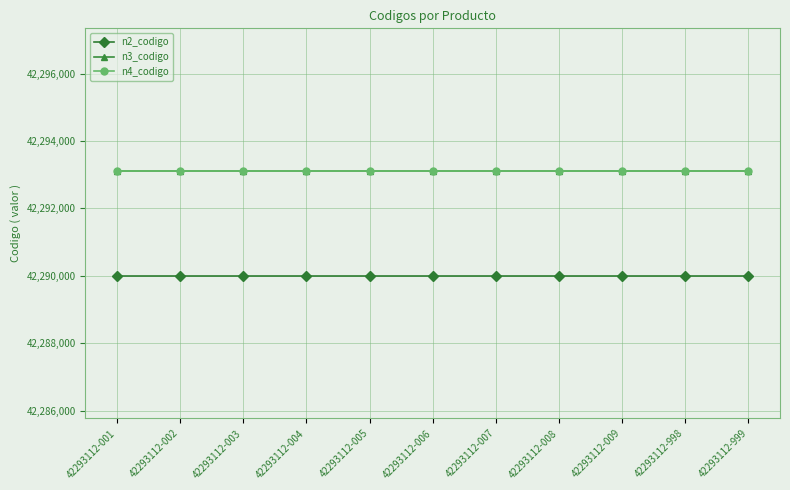

What is the value of the n3_codigo point at the 7th from the left?

42293100